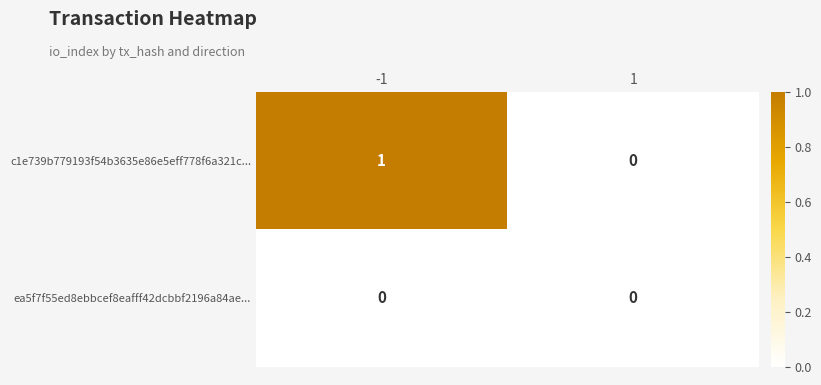

List the series in order of their overall mean, lowest first.

ea5f7f55ed8ebbcef8eafff42dcbbf2196a84ae..., c1e739b779193f54b3635e86e5eff778f6a321c...